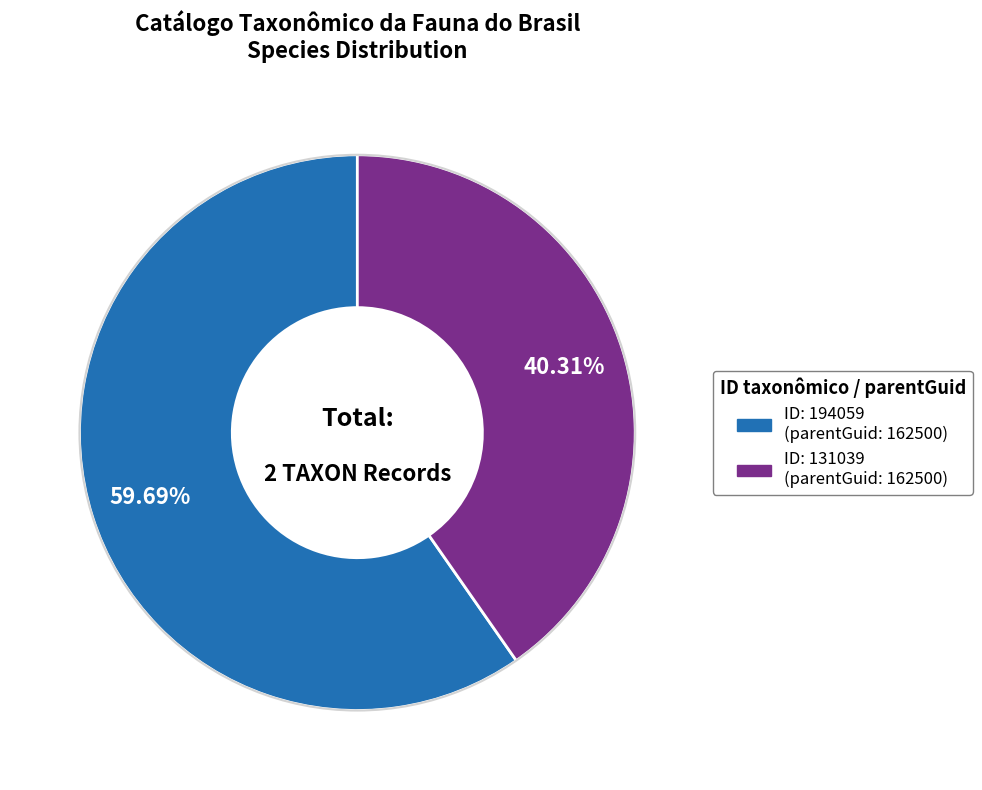

Is there any slice that represents more than half of the pie?

Yes